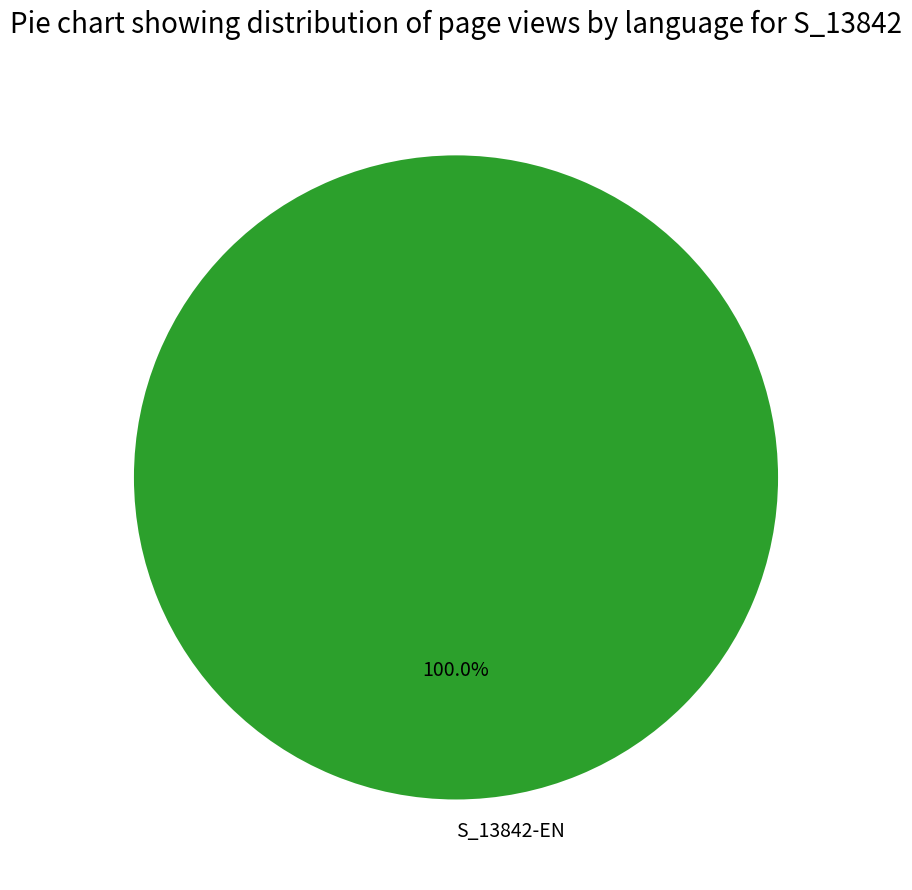

Rank the categories by value from lowest to highest.

S_13842-EN